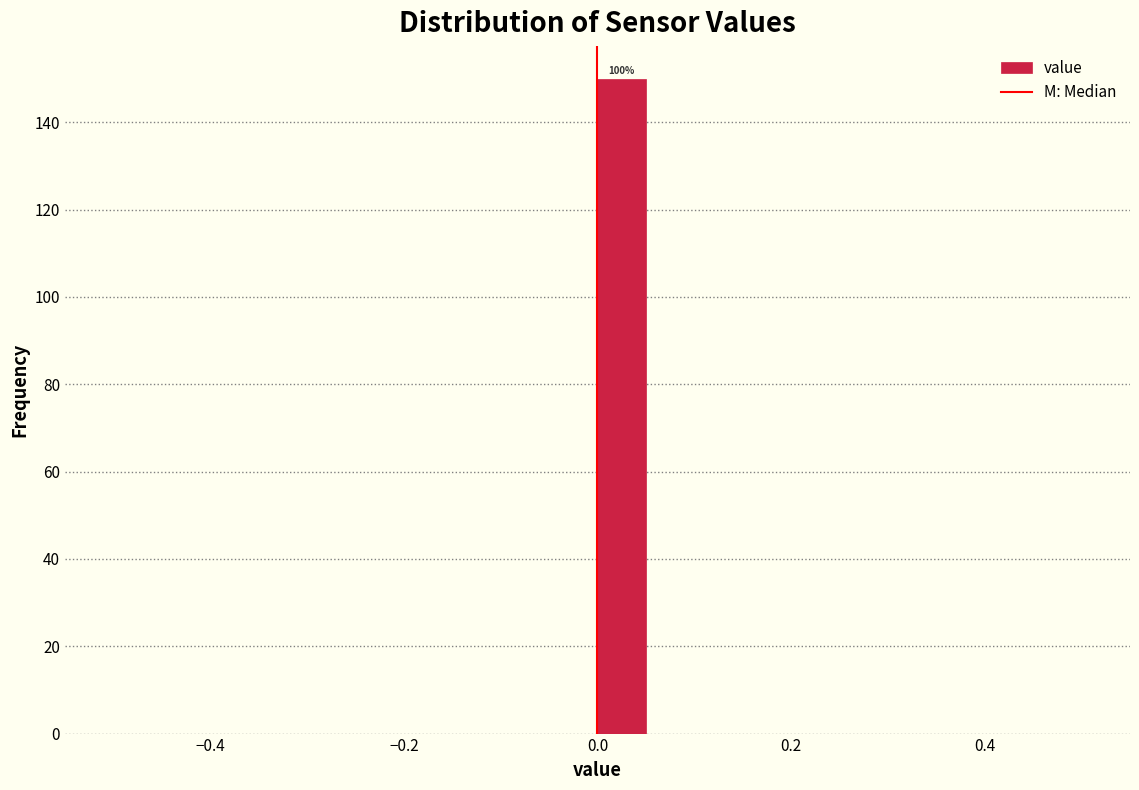

Read against the x-axis, roughly where is the centre of the tallest bar?

0.02